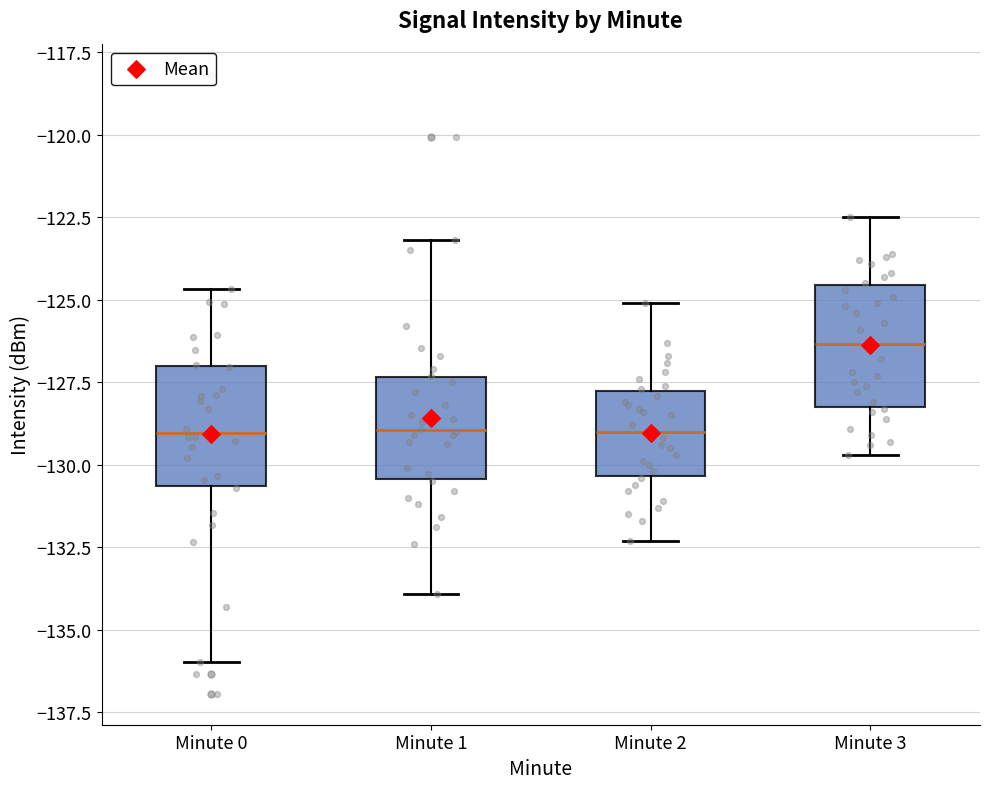

Reading left to right, transcribe this box plot: for each box, give where its median line is, the range the box spans, and where its two whiskers end, as read against the y-axis. The values are not printed on the chart, so give them approximately, as read against the axis.

Minute 0: median -129.0, box -130.5 to -127.0, whiskers -136.0 to -124.5
Minute 1: median -129.0, box -130.5 to -127.5, whiskers -134.0 to -123.0
Minute 2: median -129.0, box -130.5 to -127.5, whiskers -132.5 to -125.0
Minute 3: median -126.5, box -128.0 to -124.5, whiskers -129.5 to -122.5